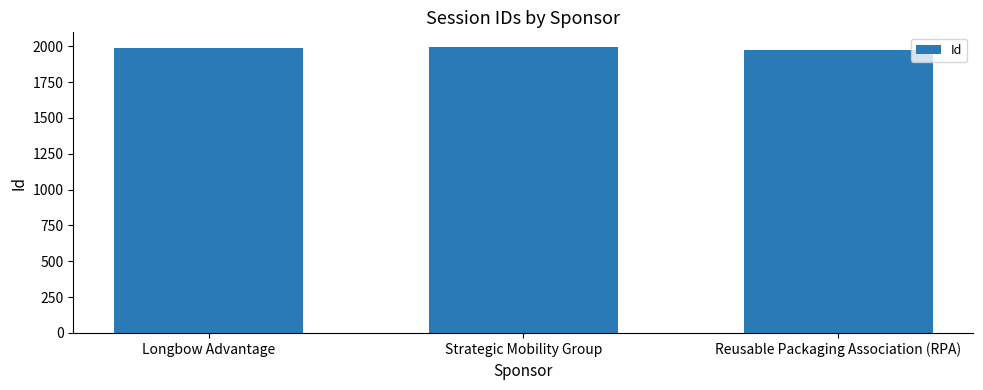

Reading right to left, transcribe all the data shown in this chart.

1974	1997	1987